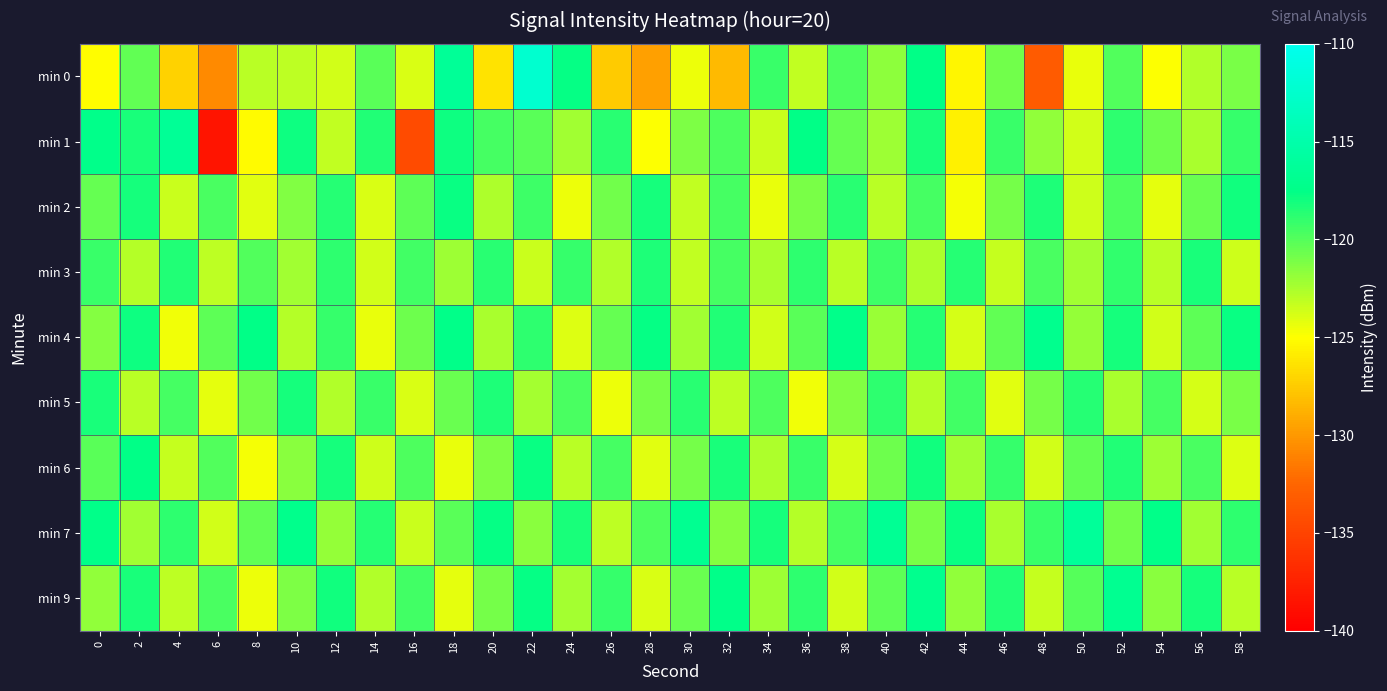

Which has a higher value, 38 or 44?

38